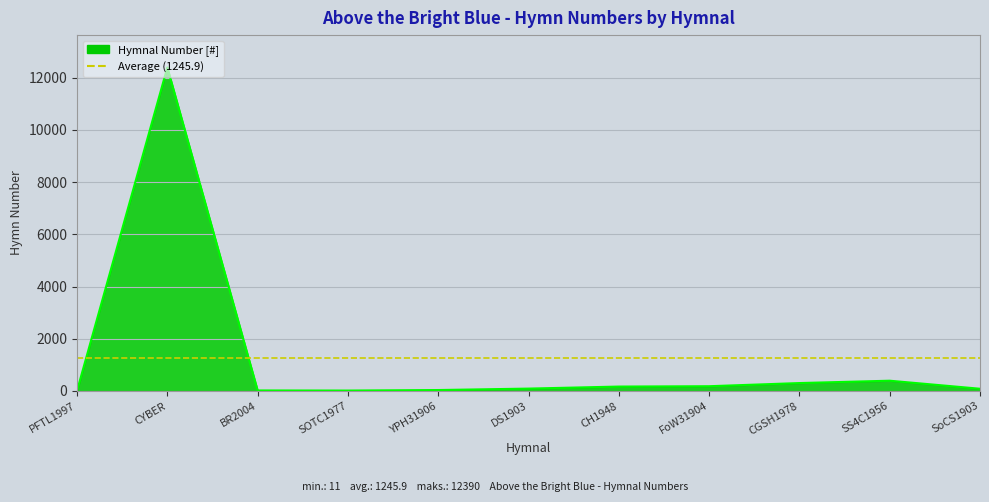

Approximately how many times larger is the value at FoW31904 compared to SoCS1903?

2.1